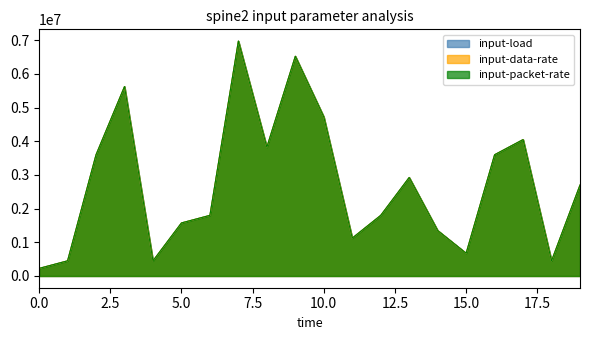

At how many categories does at least one series exceed 2507103?

10